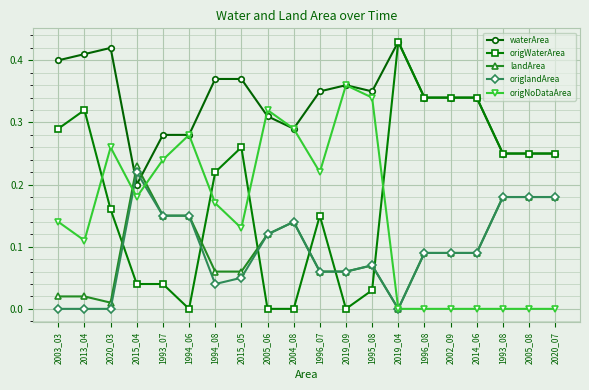

What is the total value across all series at 2015_04?

0.9